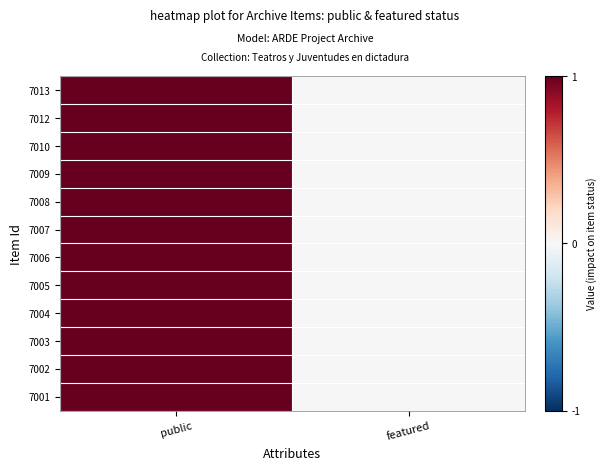

Between public and featured, which is larger?

public